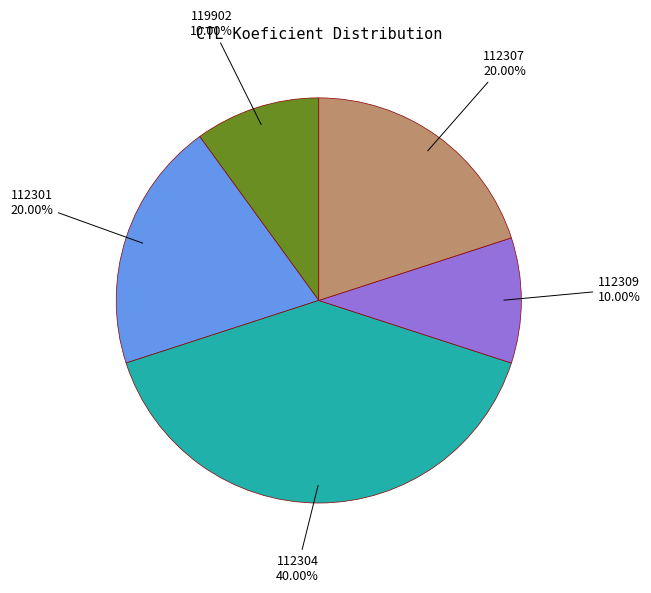

To the nearest percent, what percentage of the pie is 112307?

20%